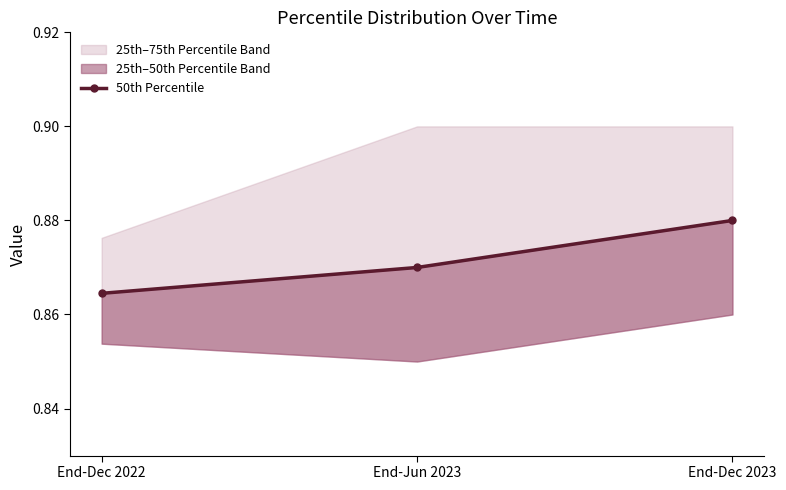

True or false: the data shows 1.4 at End-Dec 2023.

False